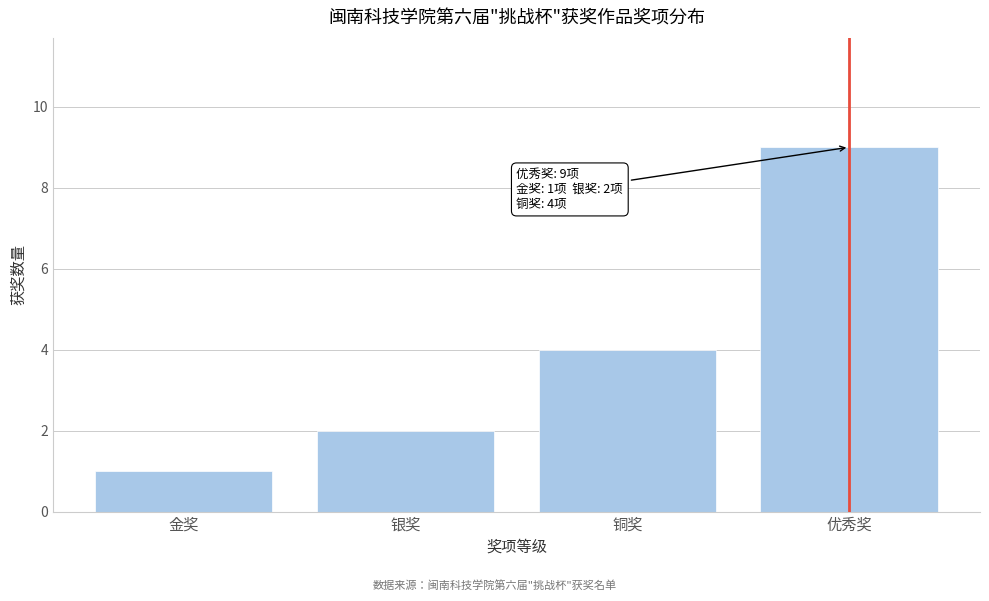

Reading left to right, list all the values displayed in this chart.

金奖=1	银奖=2	铜奖=4	优秀奖=9